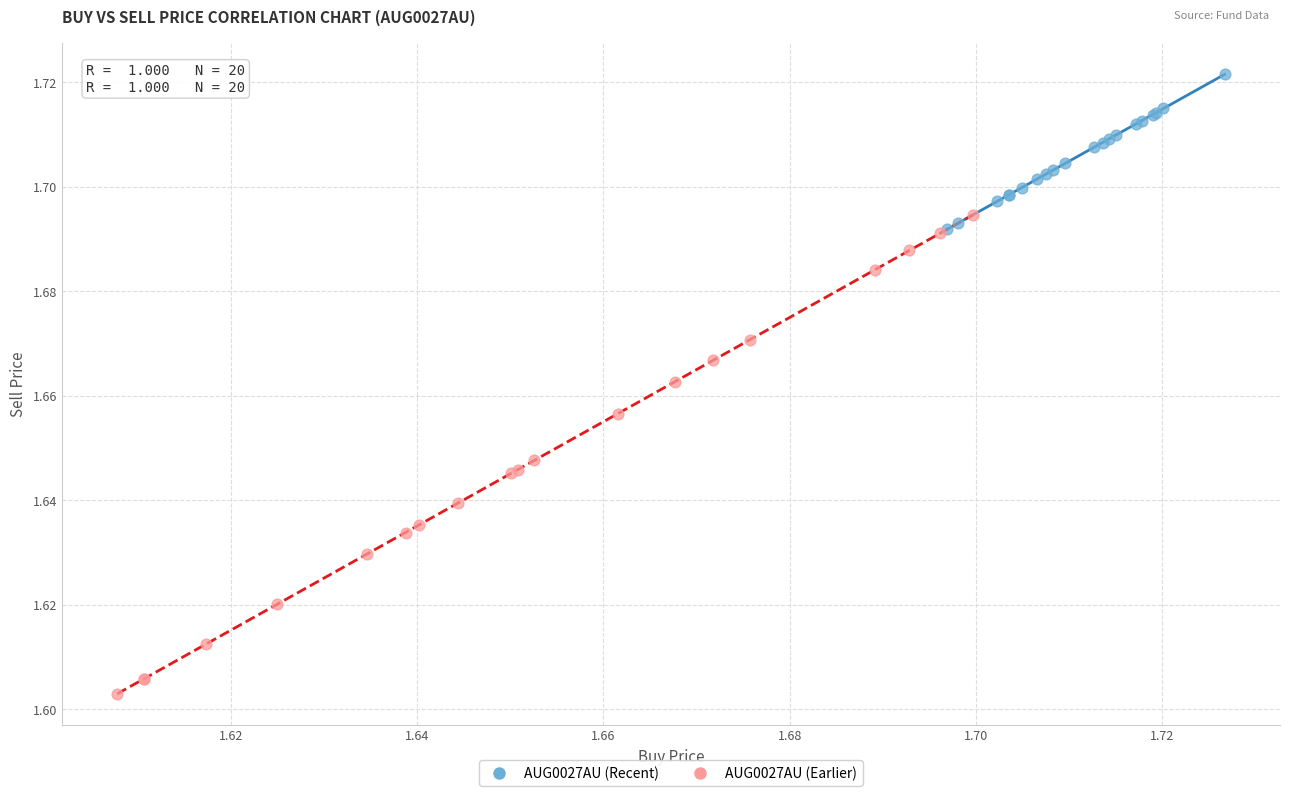

Which series reaches the minimum Y coordinate?

AUG0027AU (Earlier)